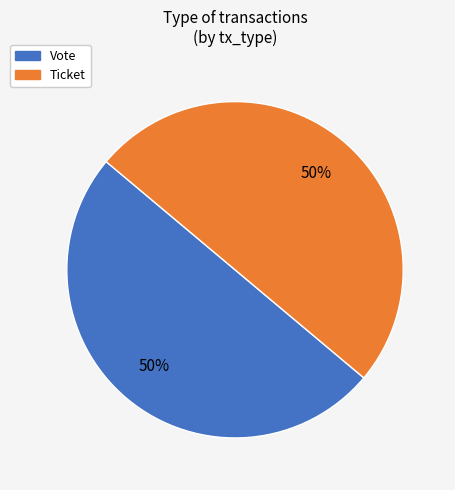

To the nearest percent, what percentage of the pie is Vote?

50%